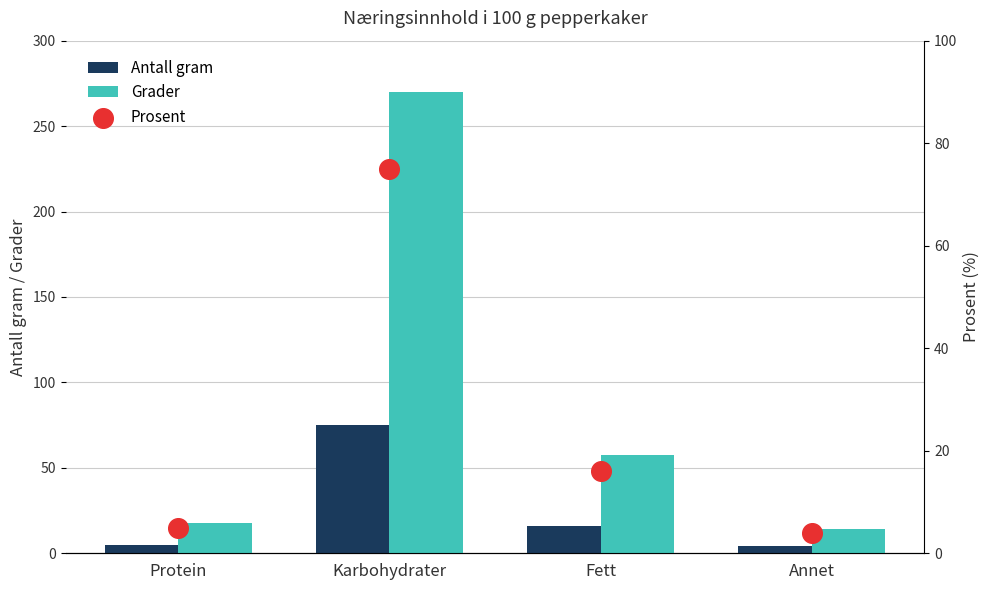

What is the total value across all series at Fett?

89.6